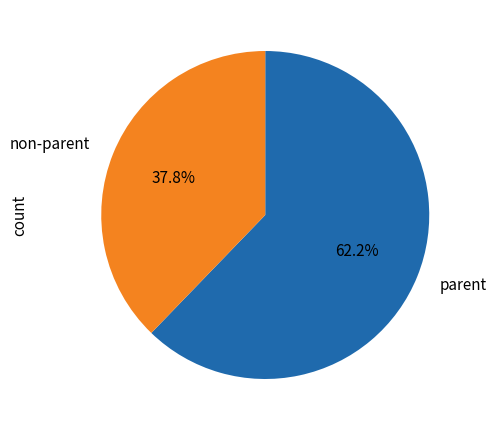

Does any single category account for the majority?

Yes